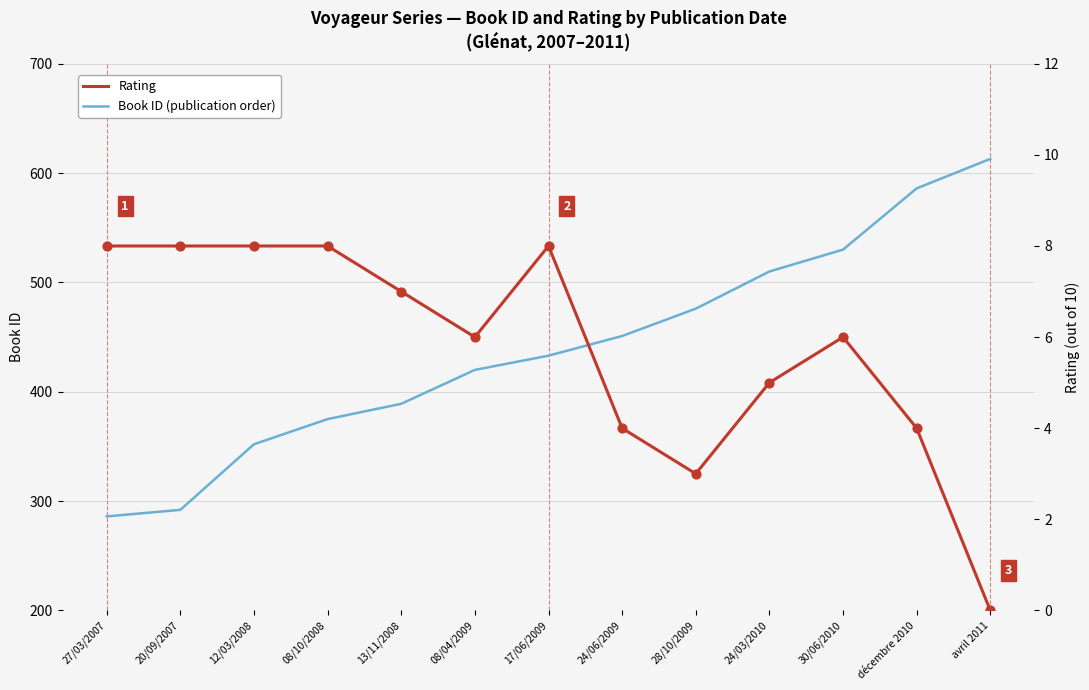

Which series has the largest total across all categories?

Book ID (publication order)